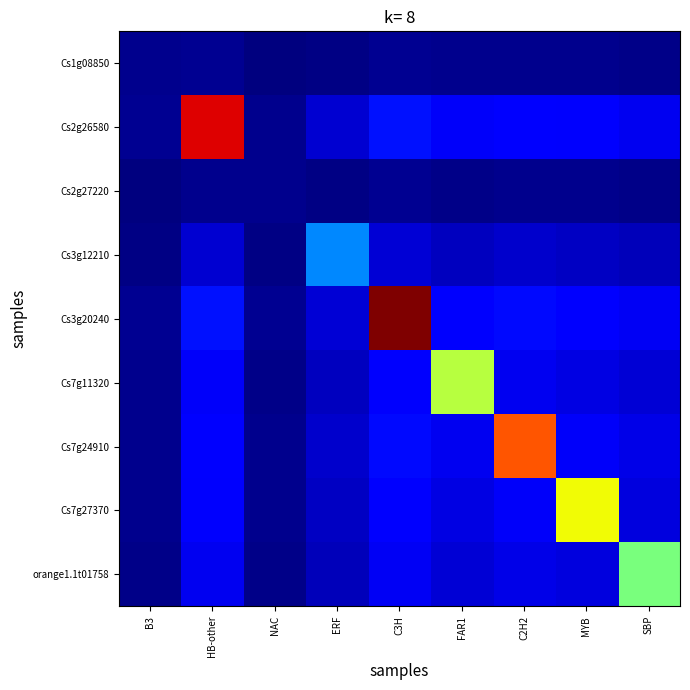

Which has a higher value, ERF or C3H?

C3H